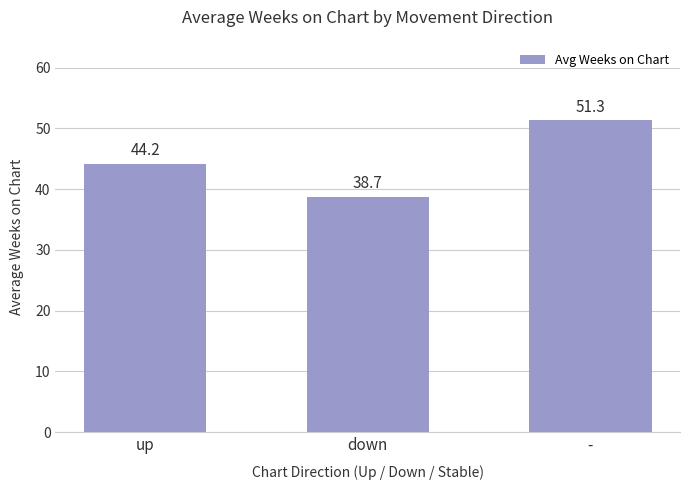

What is the greatest value displayed?

51.3